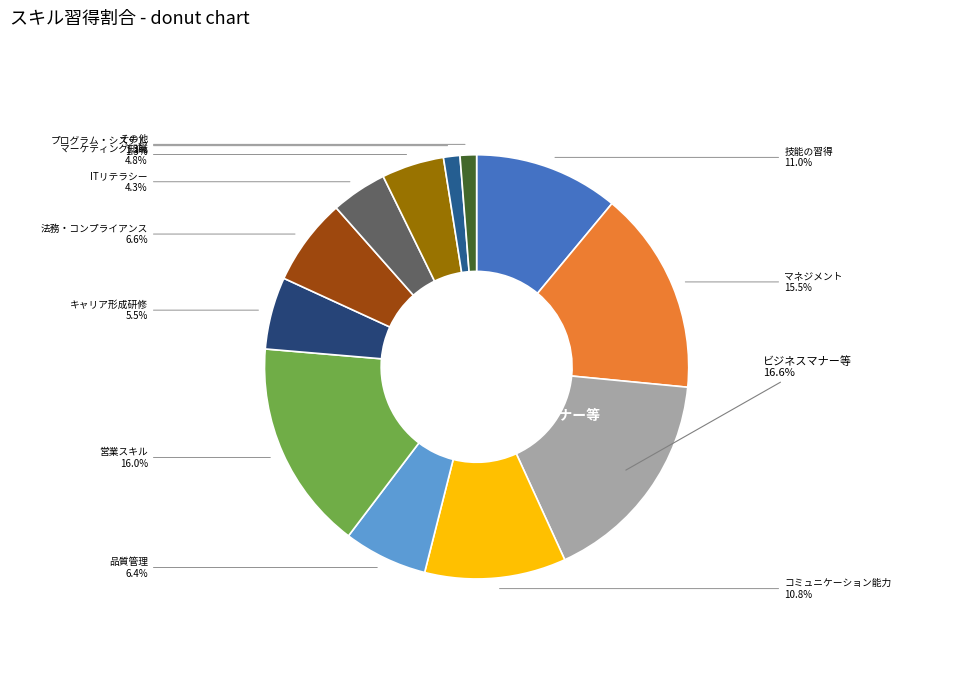

To the nearest percent, what is the average slice percentage?

8%